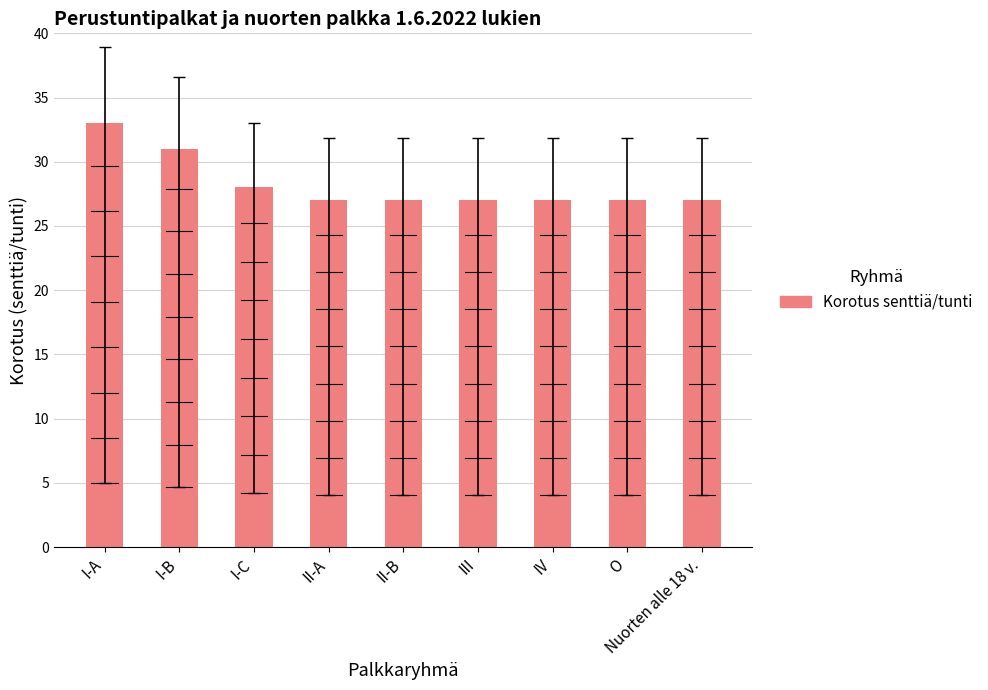

What is the label of the 9th bar from the left?

Nuorten alle 18 v.